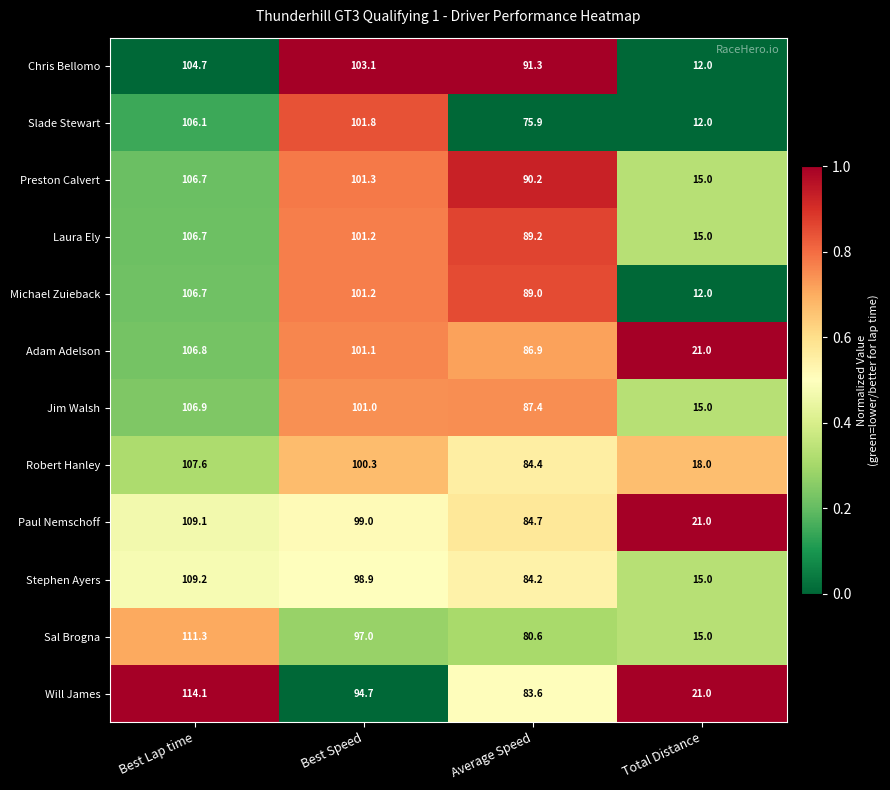

What is the difference between the maximum and minimum values in the Stephen Ayers series?

94.2